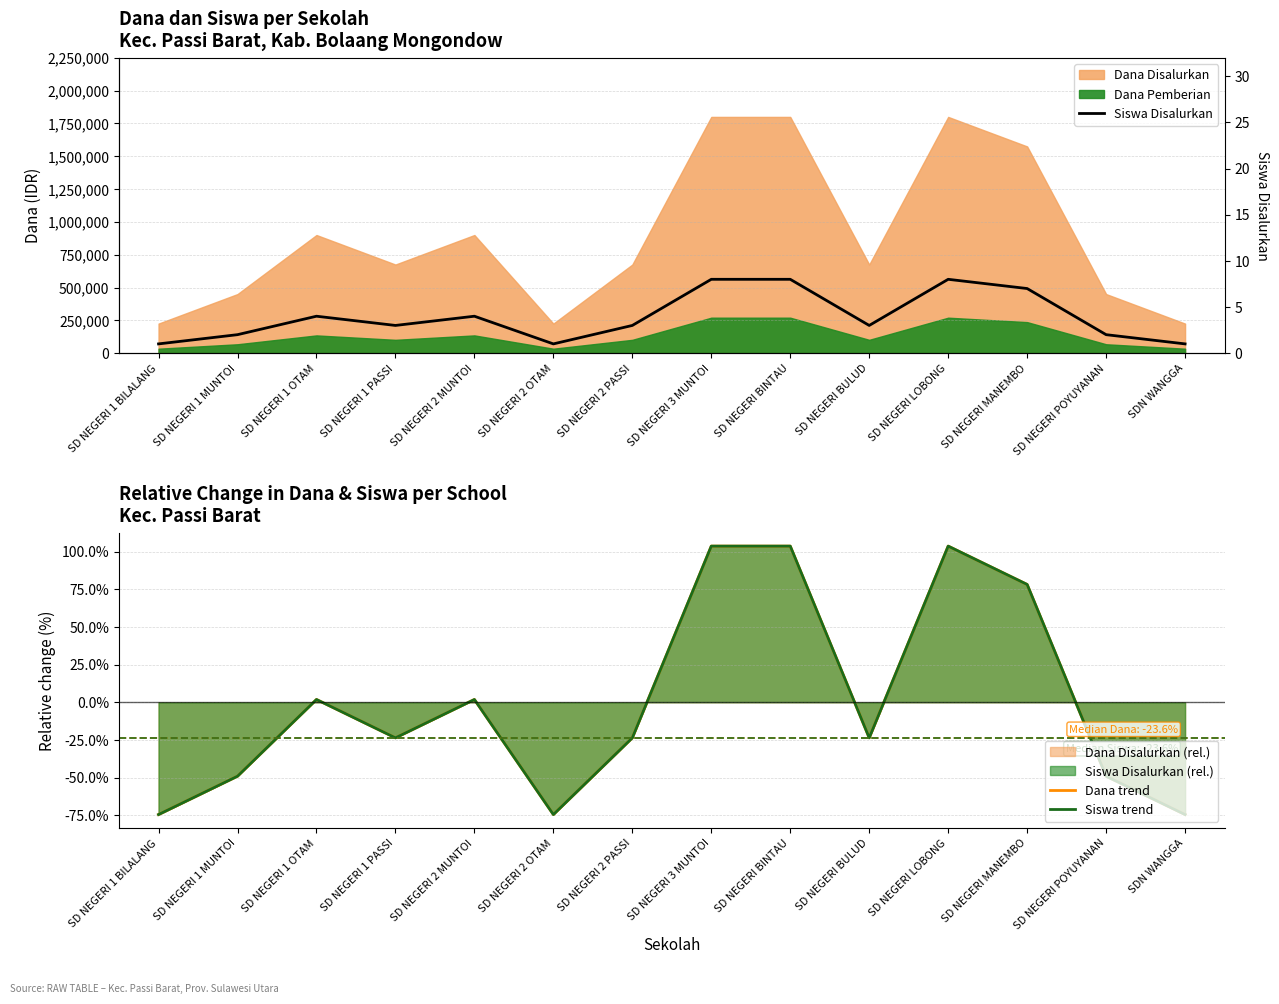

What is the total value across all series at SDN WANGGA?

-148.1